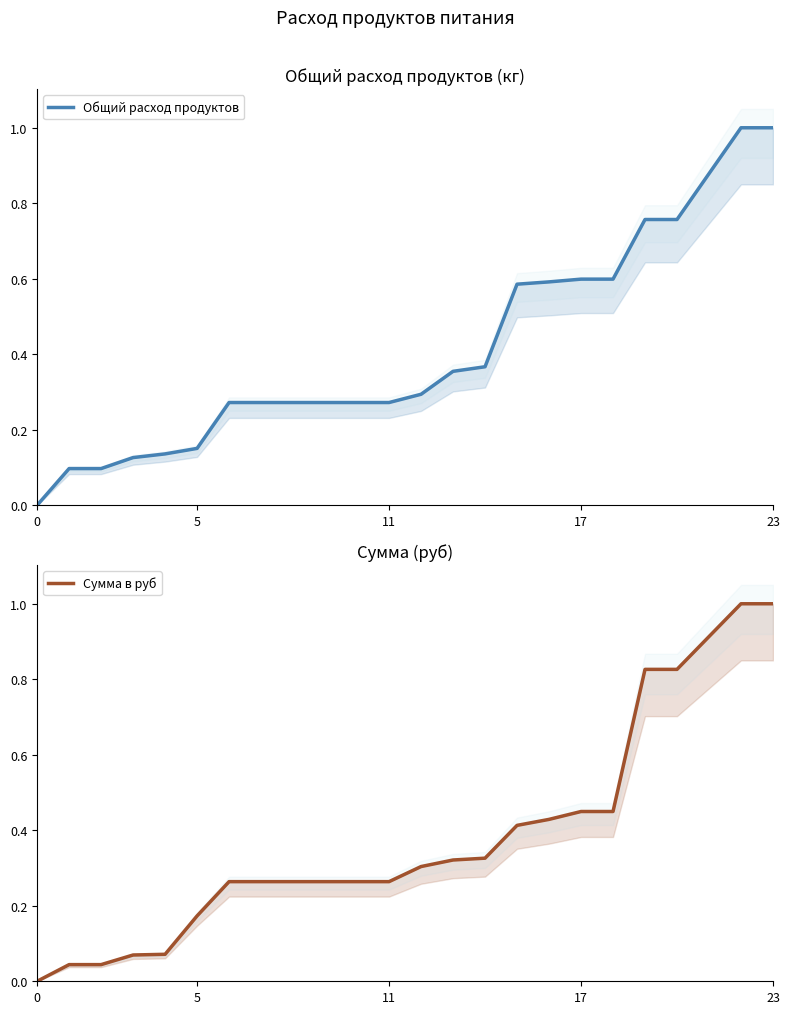

Reading left to right, extract all data points from this chart.

Общий расход продуктов: 0.0	0.1	0.1	0.1	0.1	0.2	0.3	0.3	0.3	0.3	0.3	0.3	0.3	0.4	0.4	0.6	0.6	0.6	0.6	0.8	0.8	0.9	1.0	1.0
Сумма в руб: 0.0	0.0	0.0	0.1	0.1	0.2	0.3	0.3	0.3	0.3	0.3	0.3	0.3	0.3	0.3	0.4	0.4	0.4	0.4	0.8	0.8	0.9	1.0	1.0